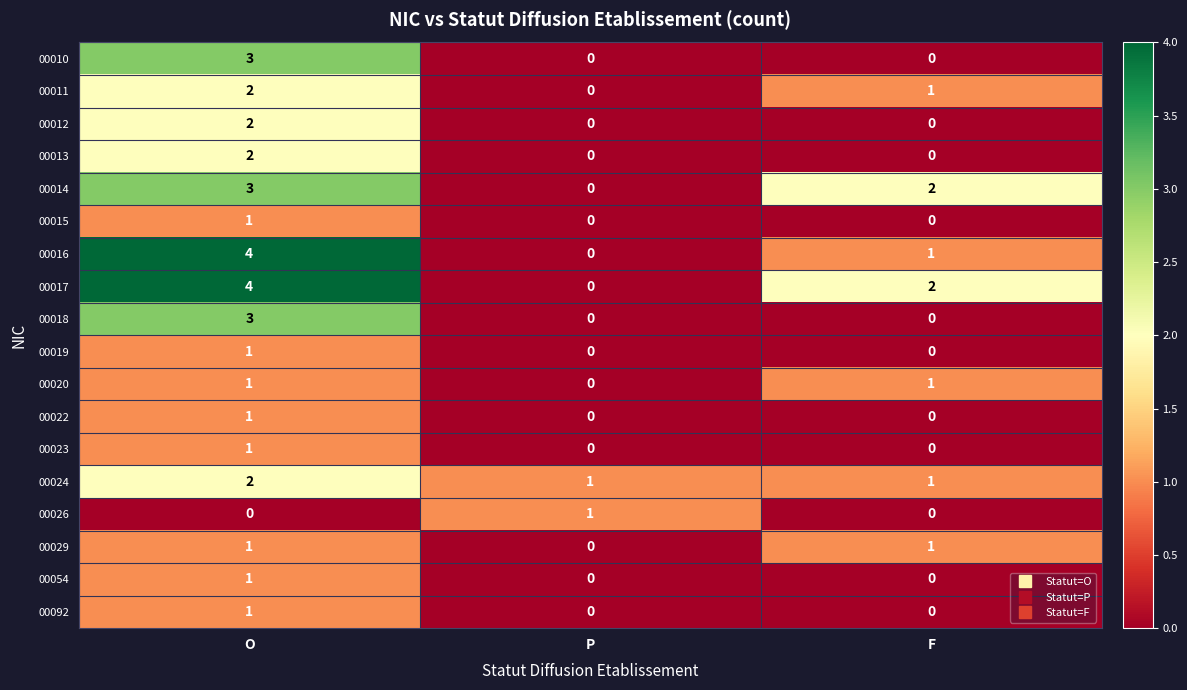

How many 00015 values are between 0 and 1?

3